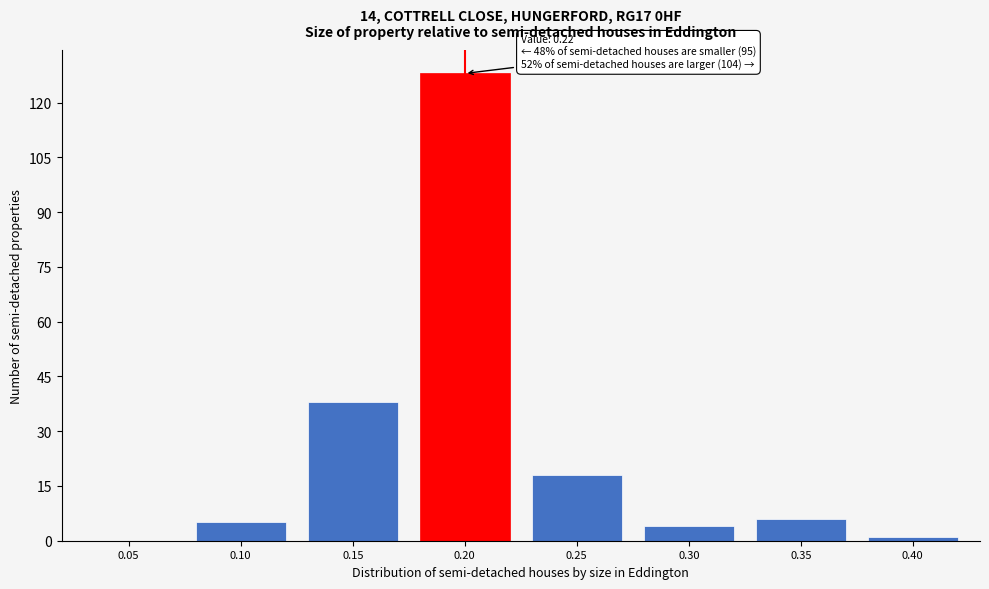

Reading left to right, list all the values displayed in this chart.

0.05=0	0.10=5	0.15=38	0.20=128	0.25=18	0.30=4	0.35=6	0.40=1